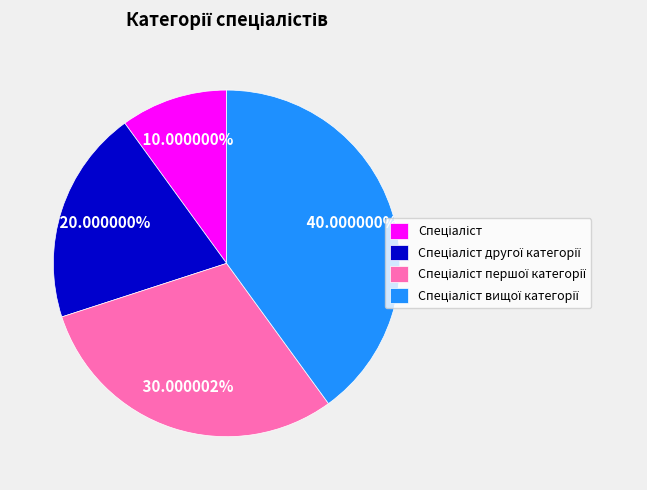

Does any single category account for the majority?

No